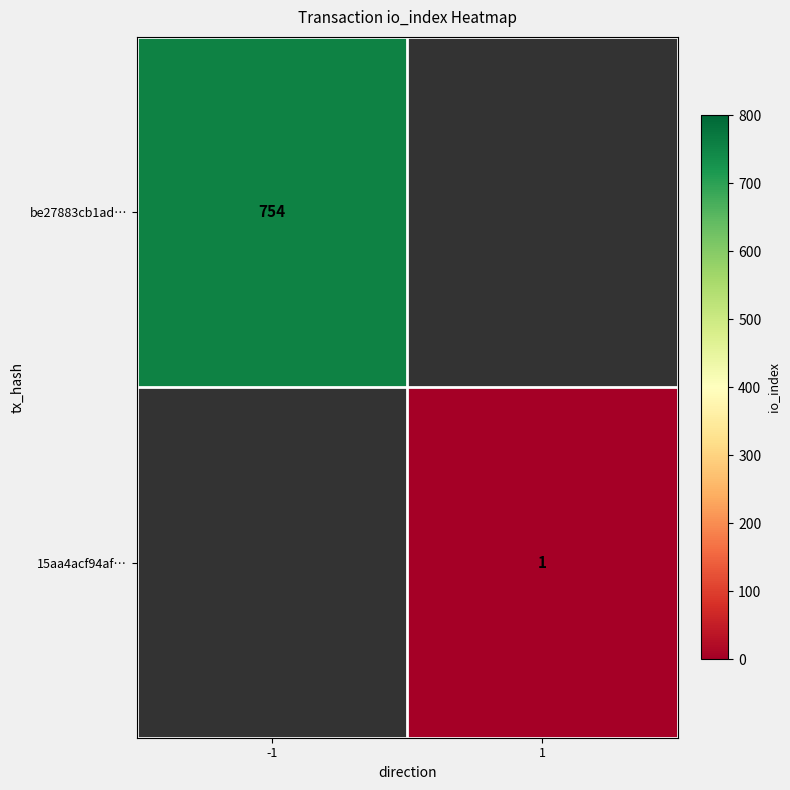

The value of be27883cb1ad… at -1 is 370. True or false?

False